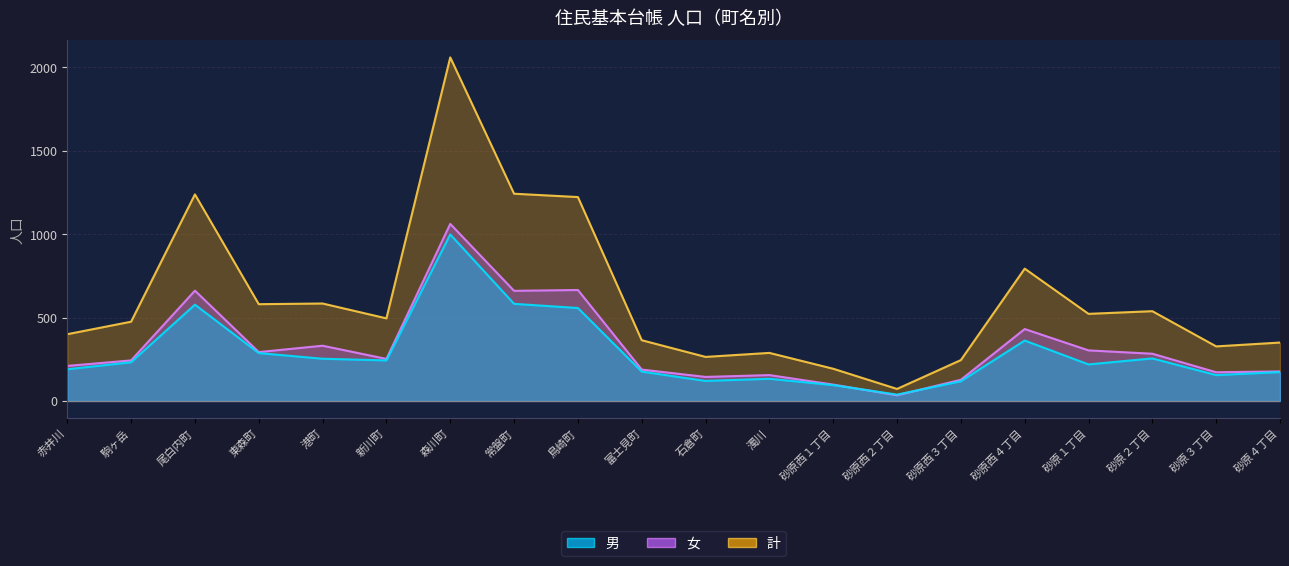

Is it true that 計 equals 521 at 鳥崎町?

False